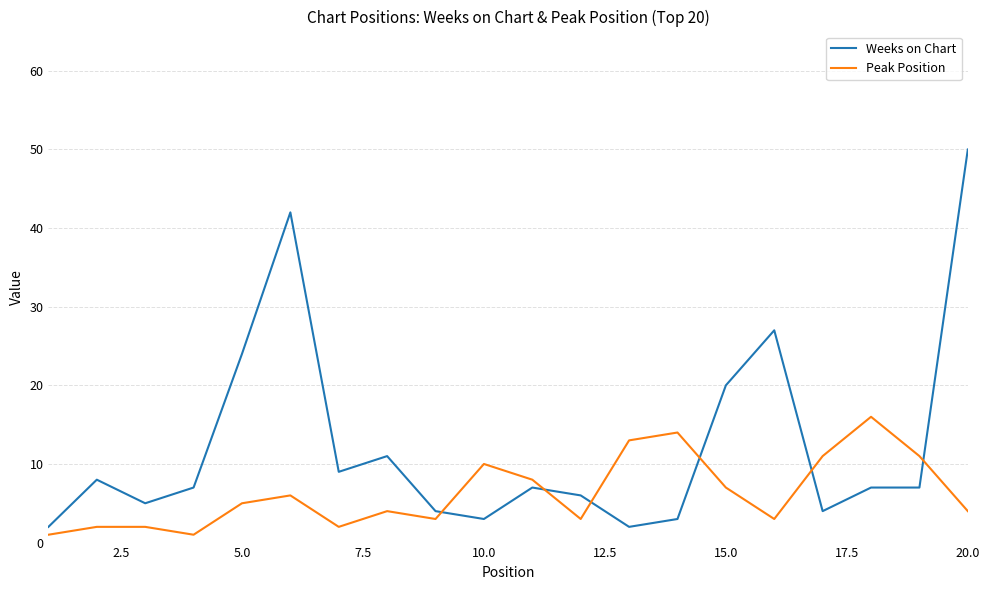

List the series in order of their overall mean, highest first.

Weeks on Chart, Peak Position